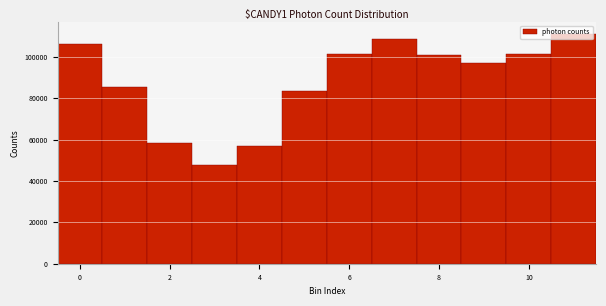

Reading left to right, list every bar in this chart as the range it spans on the x-axis followed by its height. Neither the bar edges nor the heights are printed on the chart, so give them approximately, as read against the axes.

-0.5 to 0.5: 106000
0.5 to 1.5: 86000
1.5 to 2.5: 58000
2.5 to 3.5: 48000
3.5 to 4.5: 56000
4.5 to 5.5: 84000
5.5 to 6.5: 102000
6.5 to 7.5: 108000
7.5 to 8.5: 100000
8.5 to 9.5: 98000
9.5 to 10.5: 102000
10.5 to 11.5: 112000